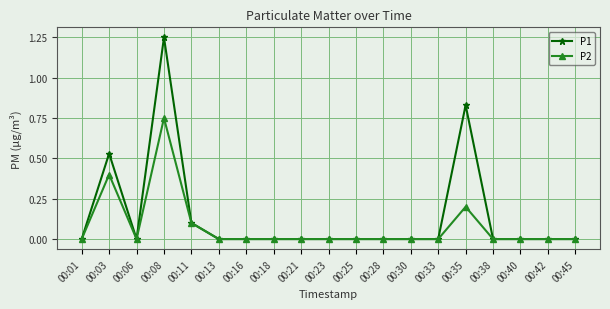

What is the difference between the second highest and minimum values in the P2 series?

0.4